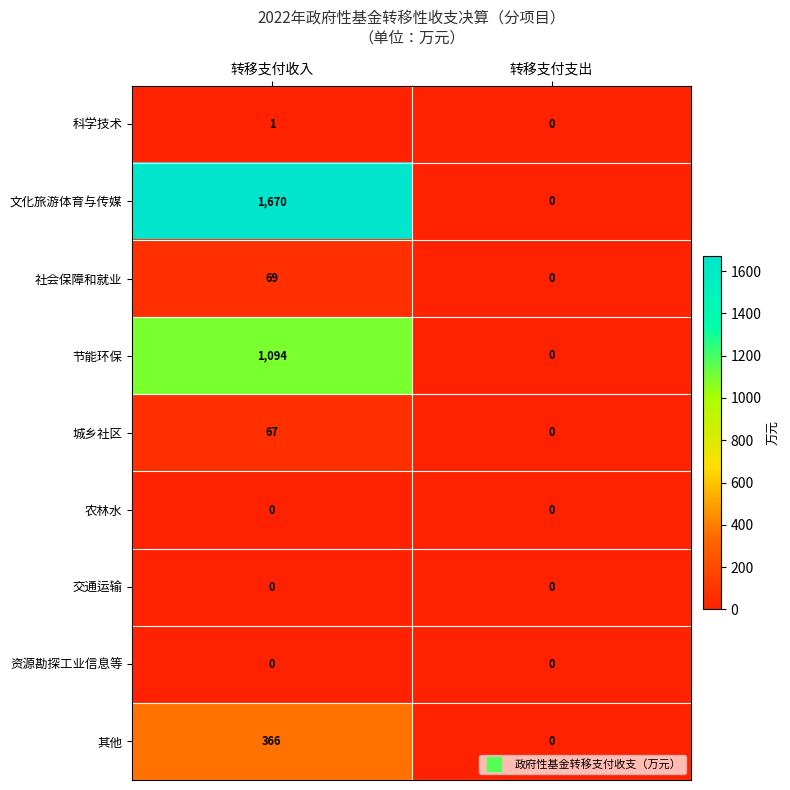

Reading left to right, list all the values displayed in this chart.

科学技术: 1	0
文化旅游体育与传媒: 1670	0
社会保障和就业: 69	0
节能环保: 1094	0
城乡社区: 67	0
农林水: 0	0
交通运输: 0	0
资源勘探工业信息等: 0	0
其他: 366	0